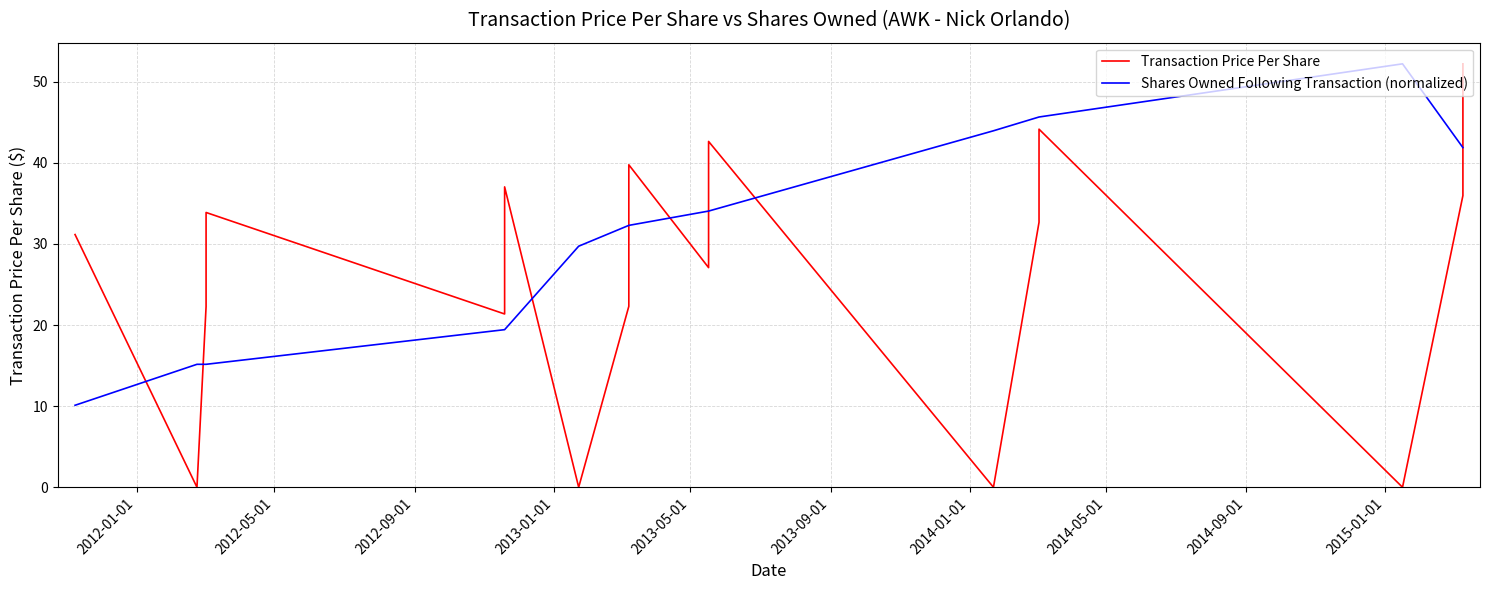

In Shares Owned Following Transaction (normalized), how many points are higher than both neighbors (excluding endpoints)?

1